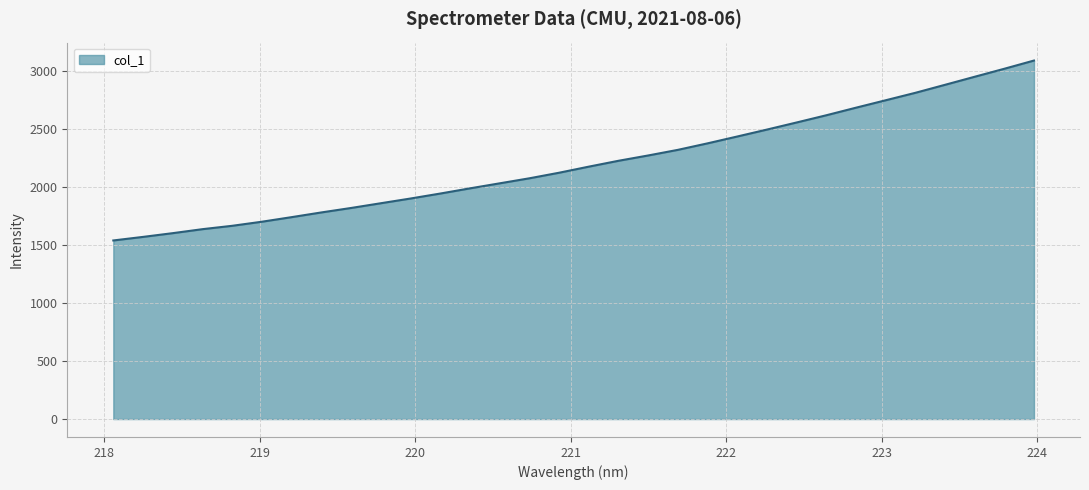

What is the maximum value shown in the chart?

3091.1